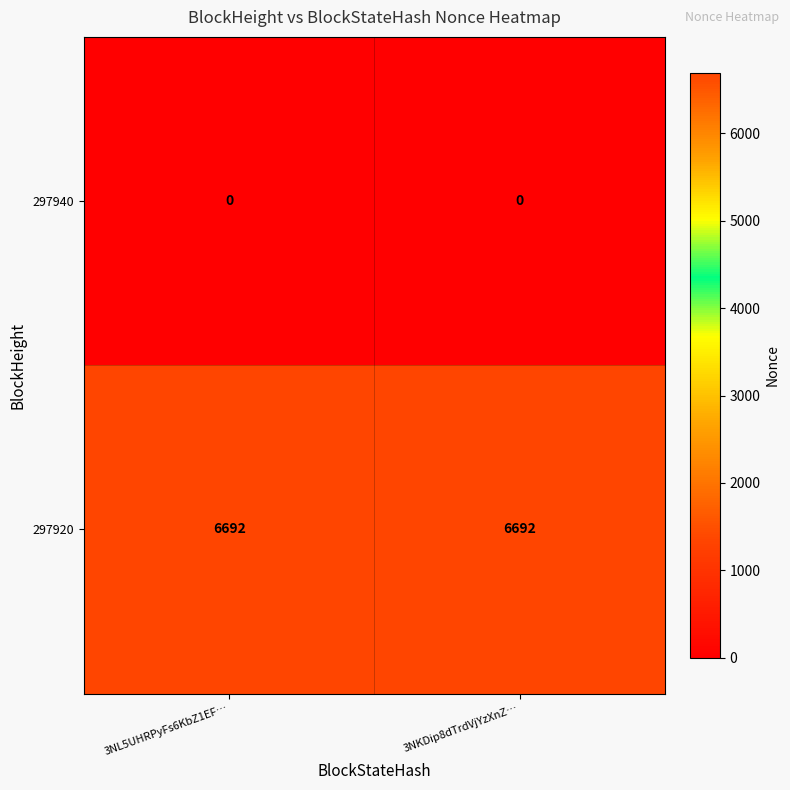

The 297940 series shows 0 at 3NL5UHRPyFs6KbZ1EF…. True or false?

True